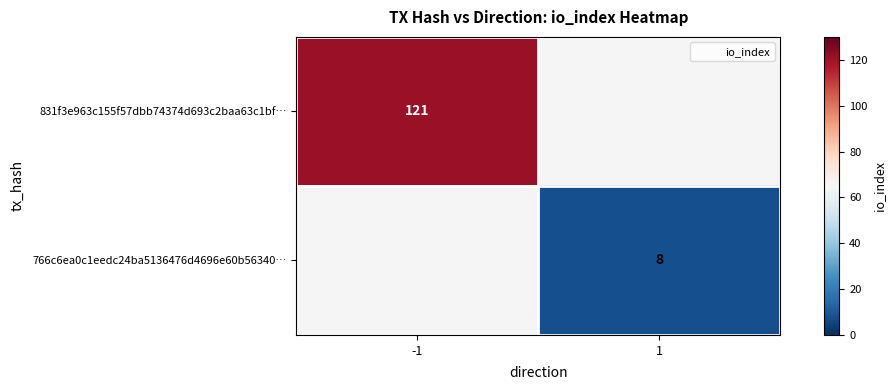

Which category has the highest value in the 831f3e963c155f57dbb74374d693c2baa63c1bf… series?

-1